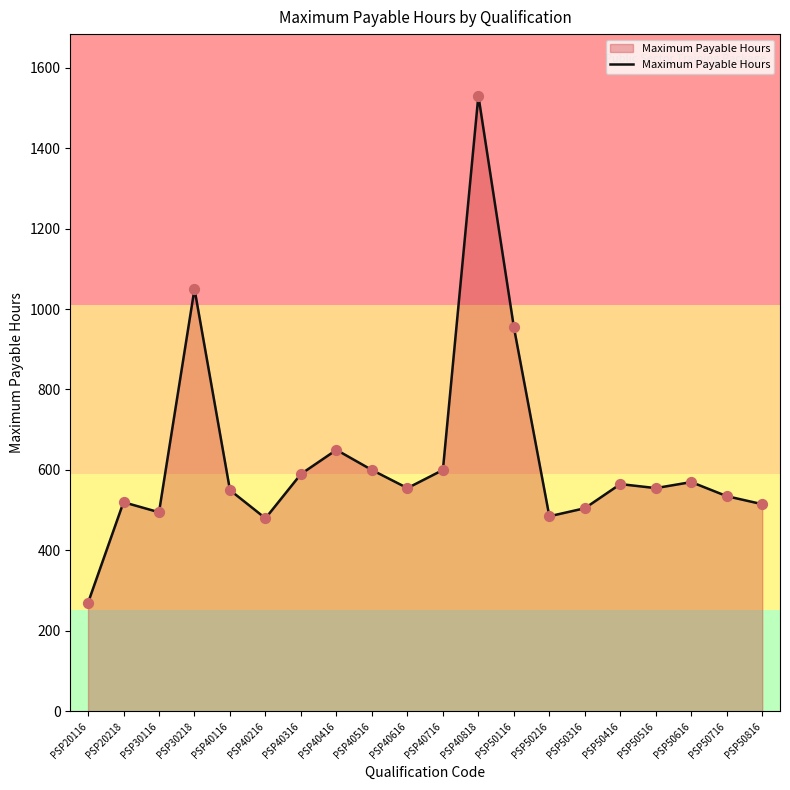

Between PSP50216 and PSP20218, which is larger?

PSP20218